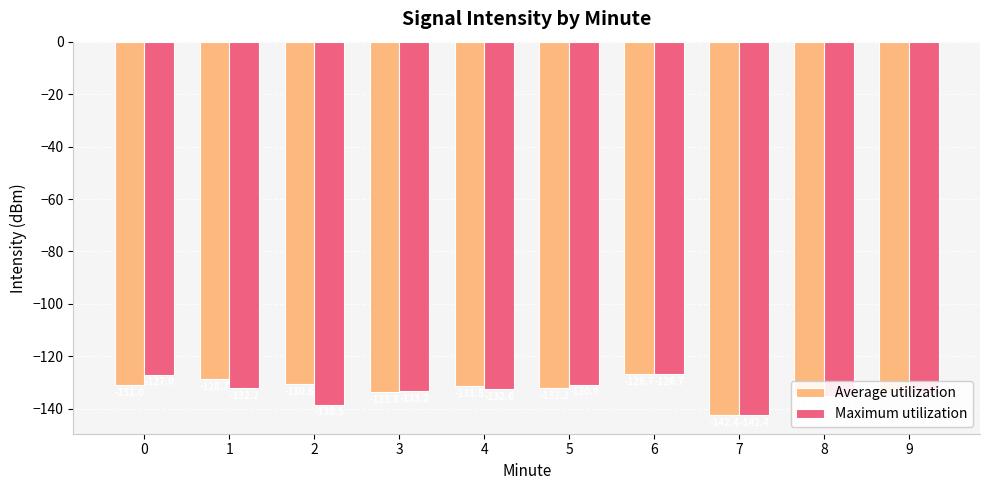

What is the highest value of the Maximum utilization series?

-126.7